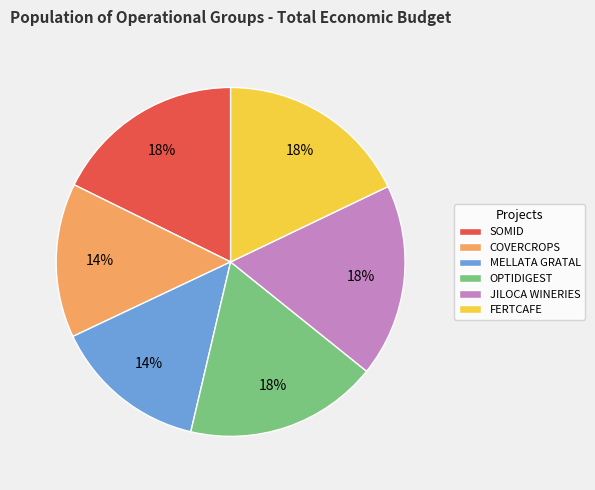

Is the sum of MELLATA GRATAL and SOMID greater than half?

No